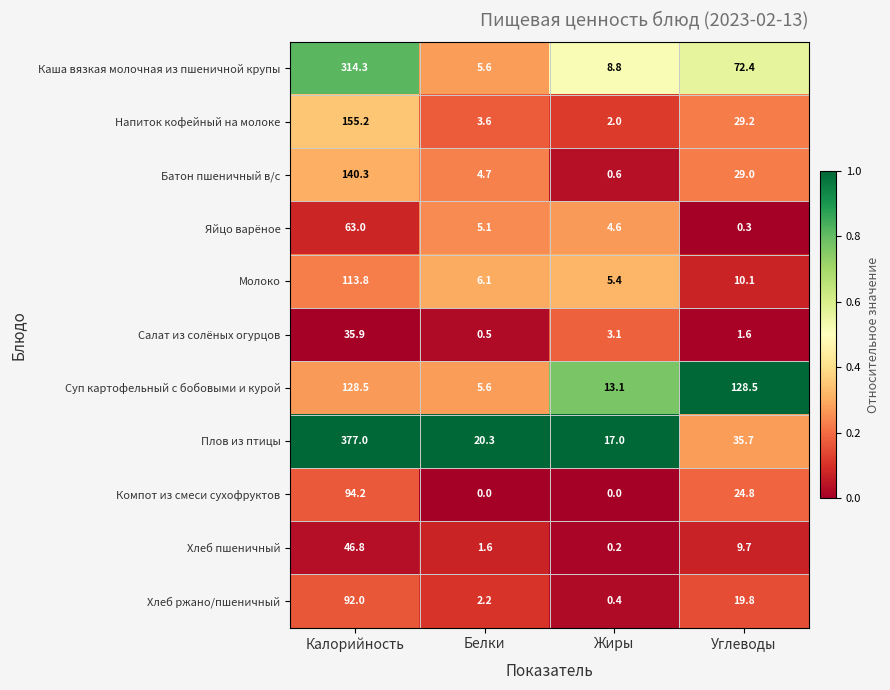

Between Белки and Жиры, which series saw the biggest shift?

Суп картофельный с бобовыми и курой